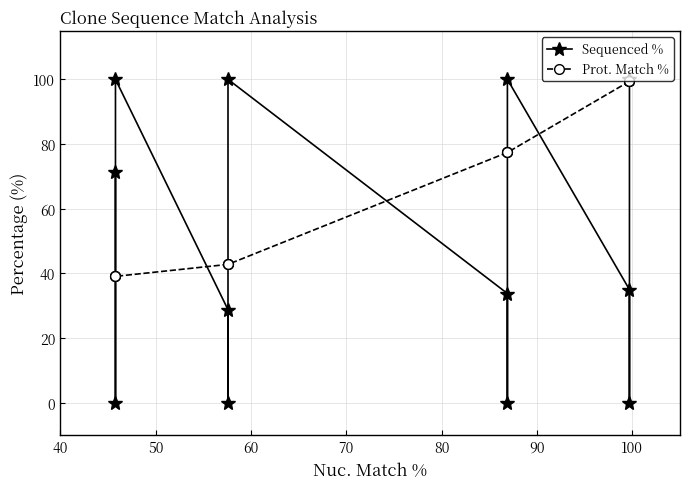

How many positive values does the Sequenced % series have?

8